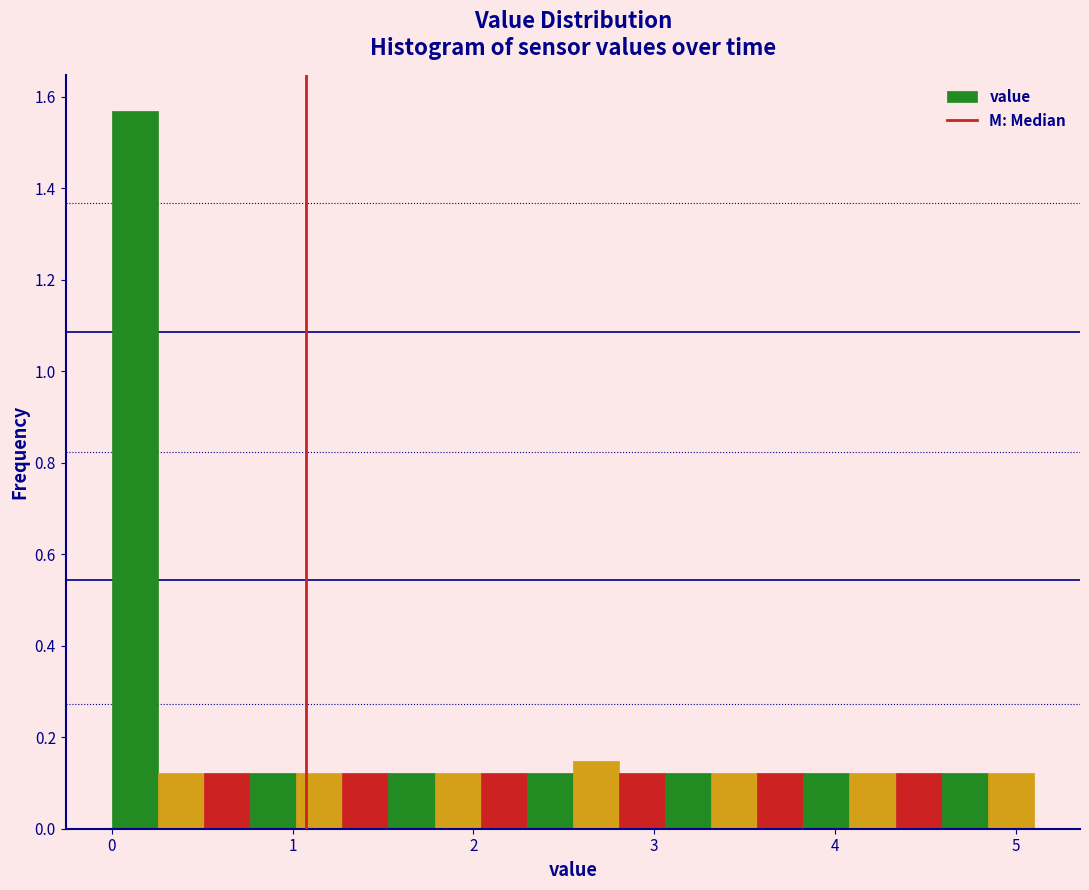

Around what value on the x-axis is the tallest bar? Give the approximate position of its centre, as read against the axis.

0.1